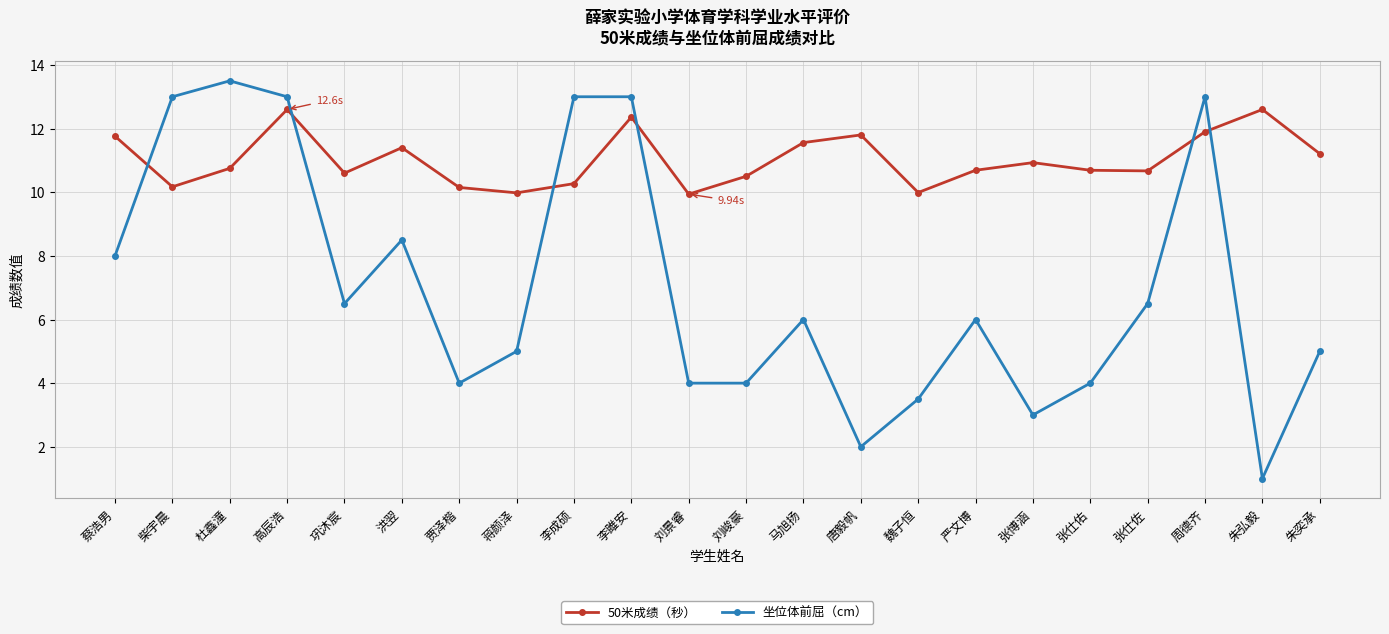

True or false: 50米成绩（秒） has more than 1 interior local peaks.

True